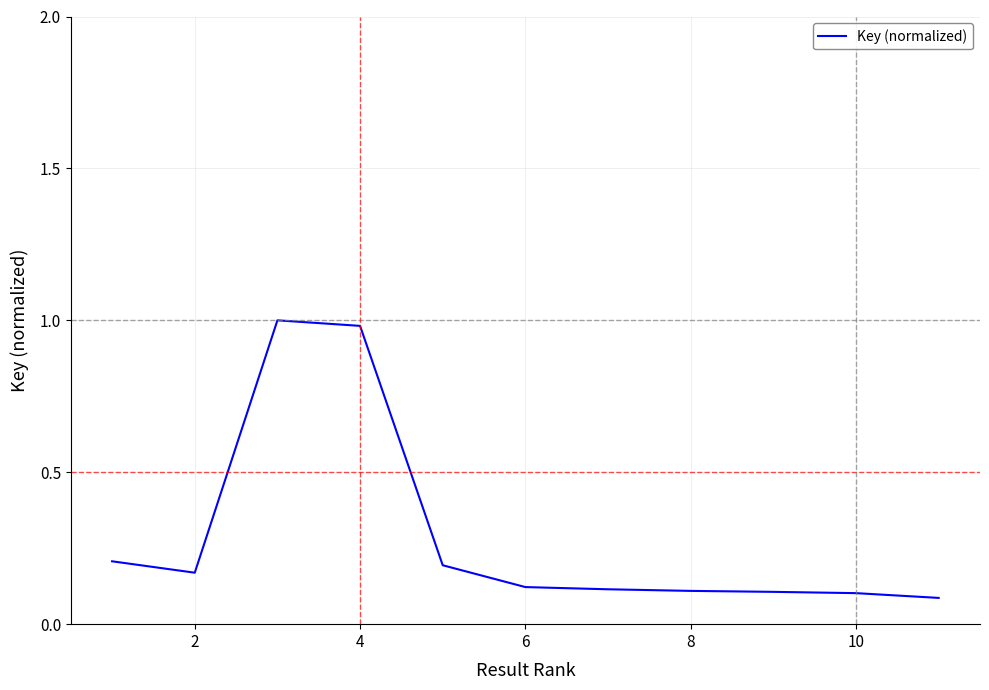

What is the greatest value displayed?

1.0